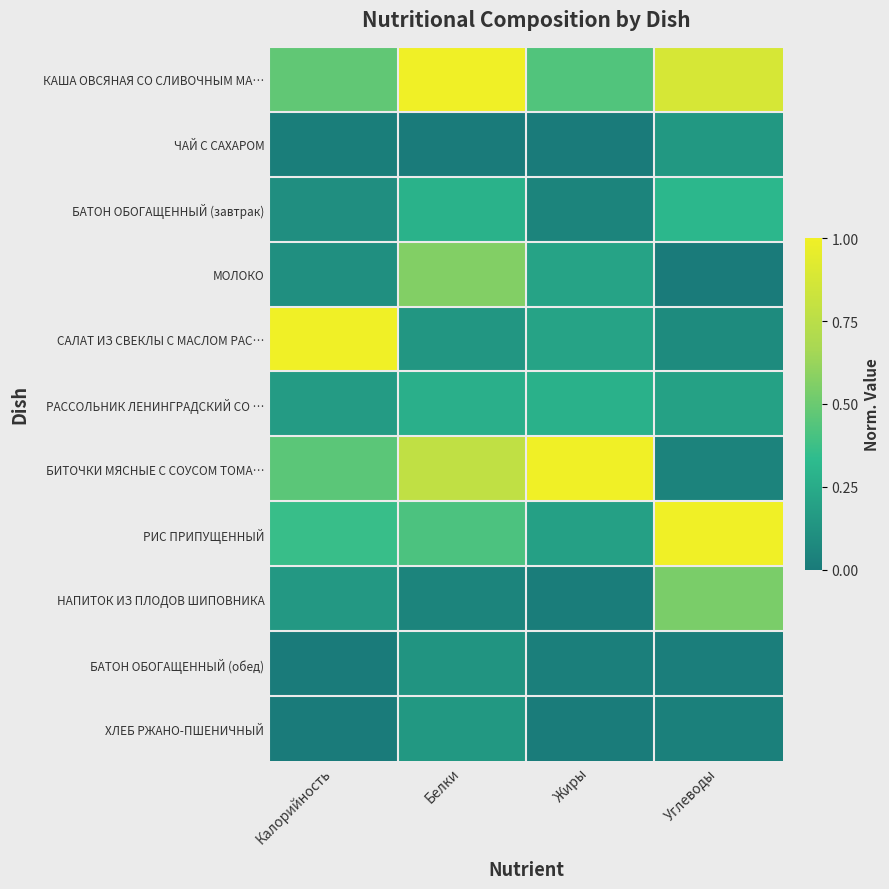

Which series changed the most between Белки and Углеводы?

БИТОЧКИ МЯСНЫЕ С СОУСОМ ТОМА…